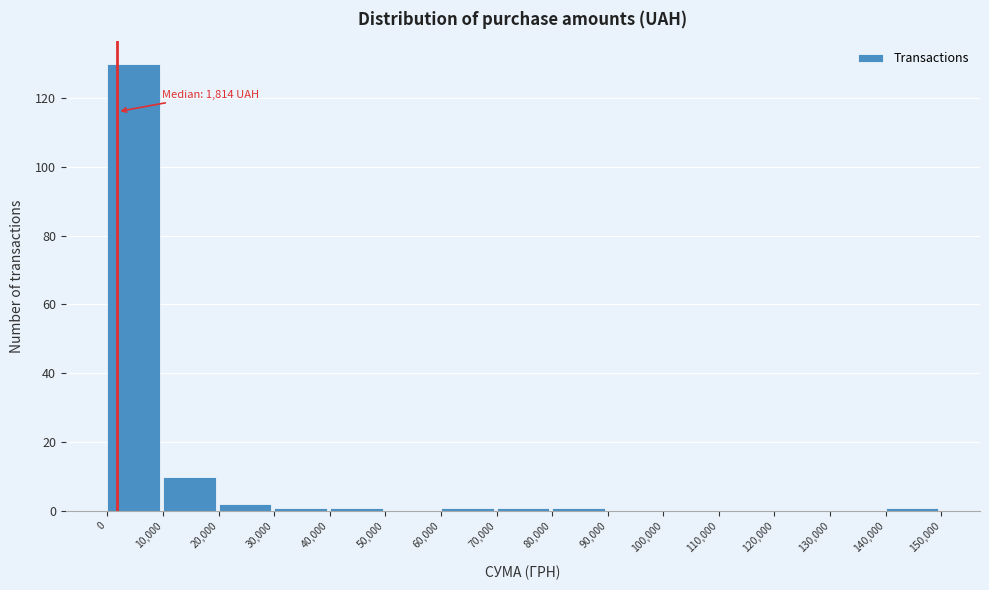

Which range on the x-axis has the tallest bar?

0 to 10,000